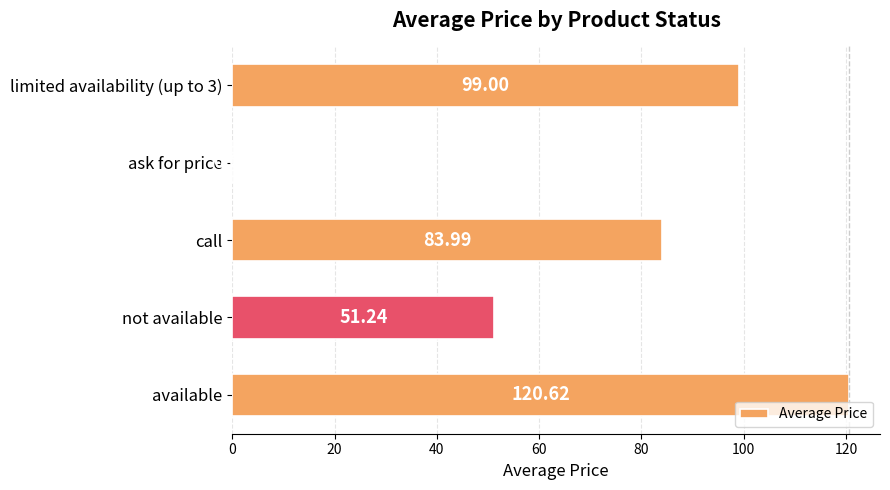

At which label is the value closest to 60?

not available